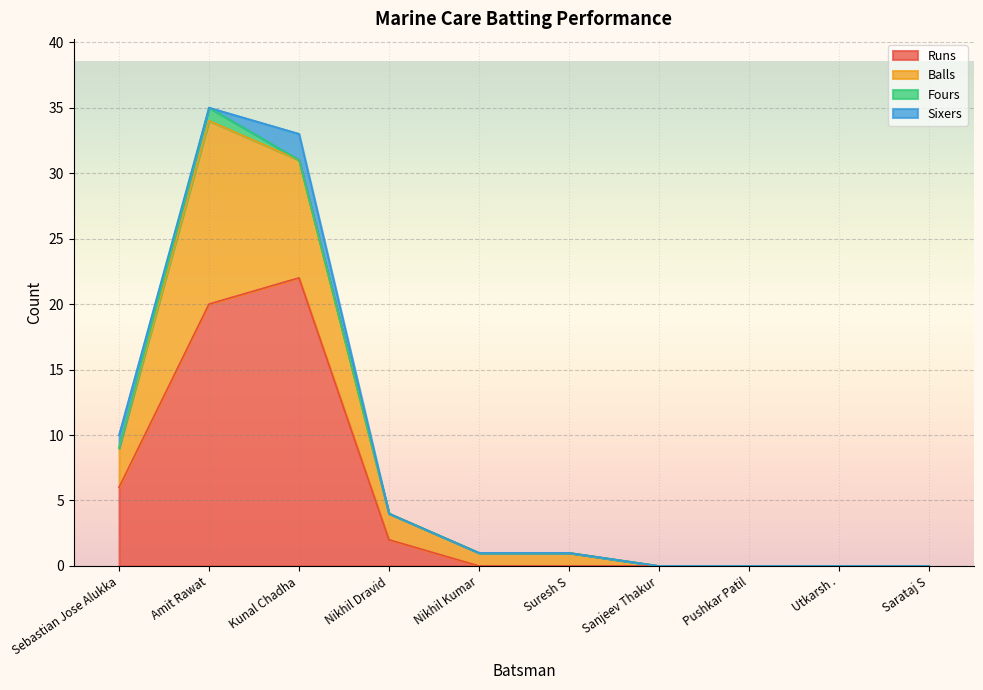

True or false: Runs has a value of 0 at Suresh S.

True